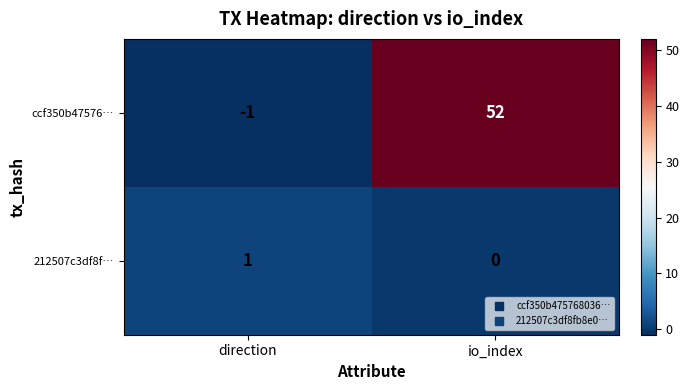

What is the spread (max minus min) of values at direction?

2